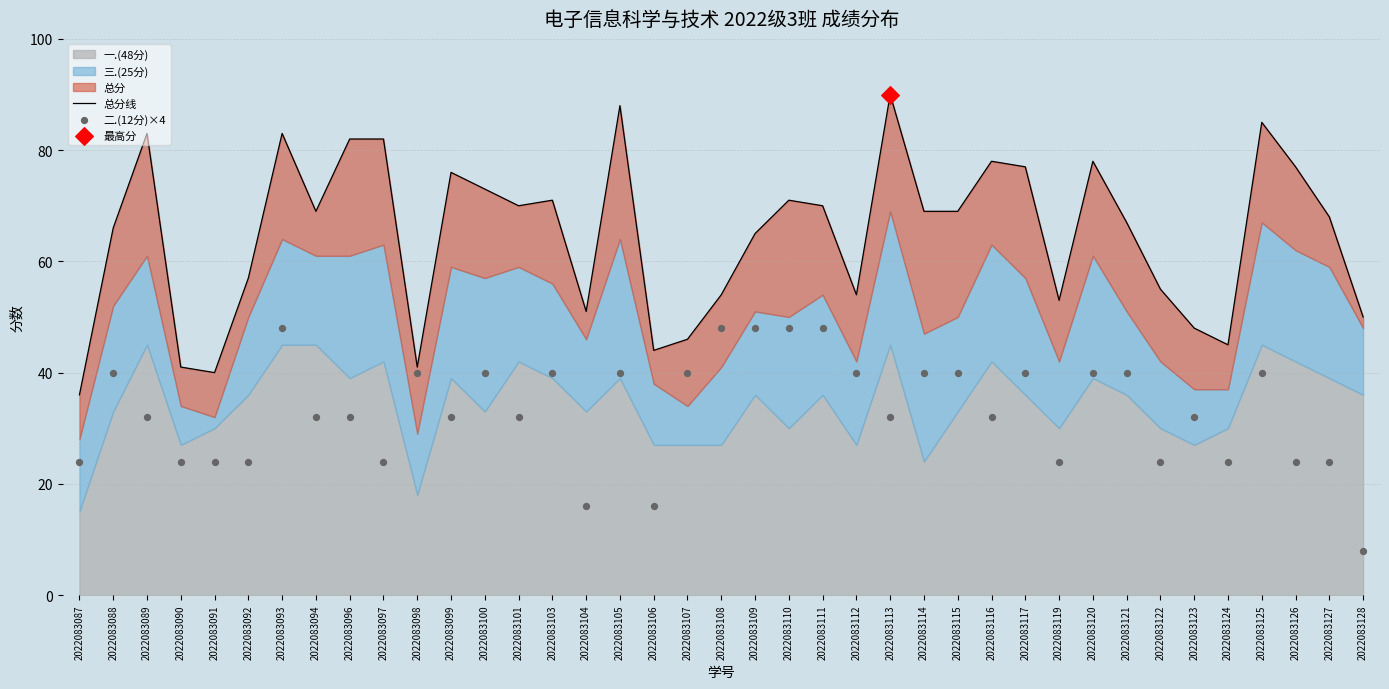

Which series reaches the minimum Y coordinate?

二.(12分)×4